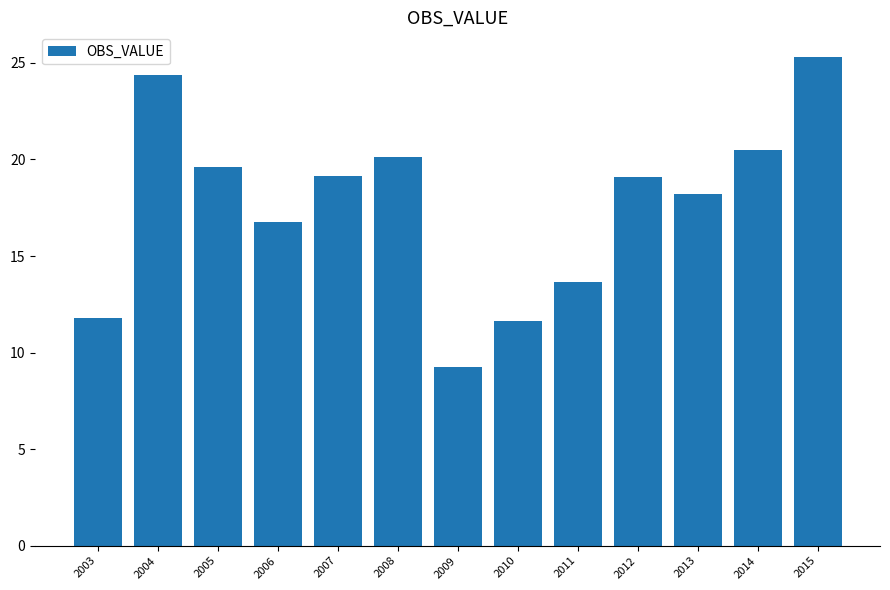

What is the change in value from 2004 to 2008?

-4.3